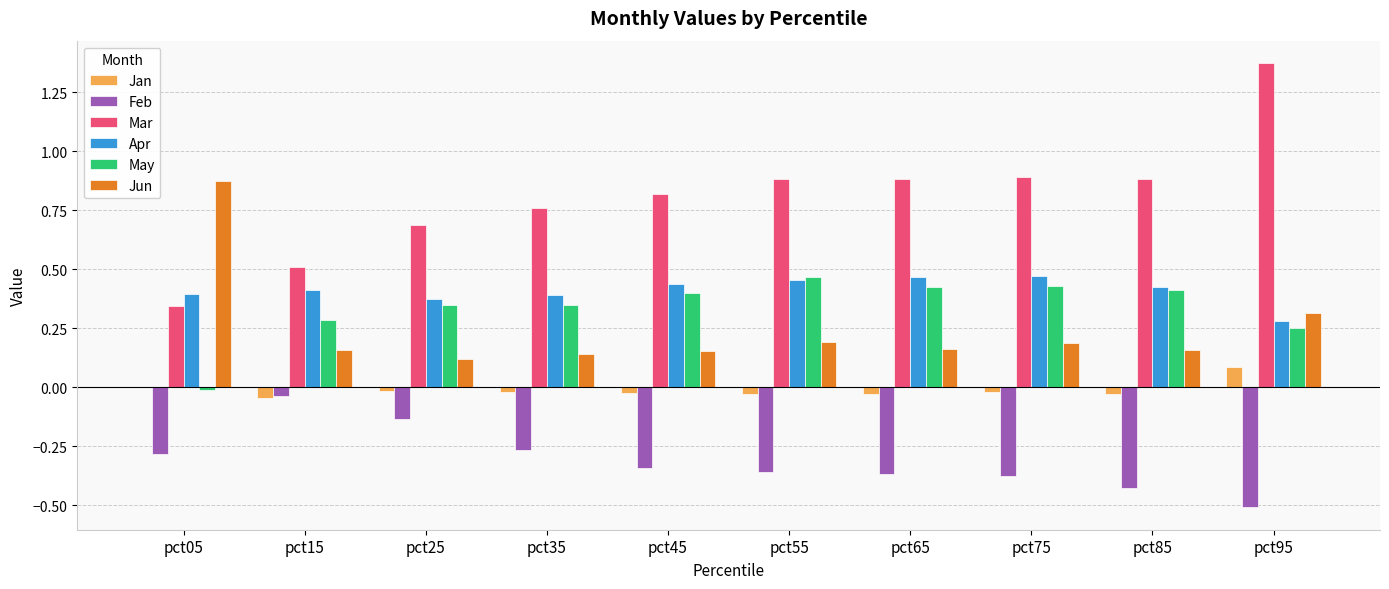

The value of Mar at pct15 is 0.2. True or false?

False